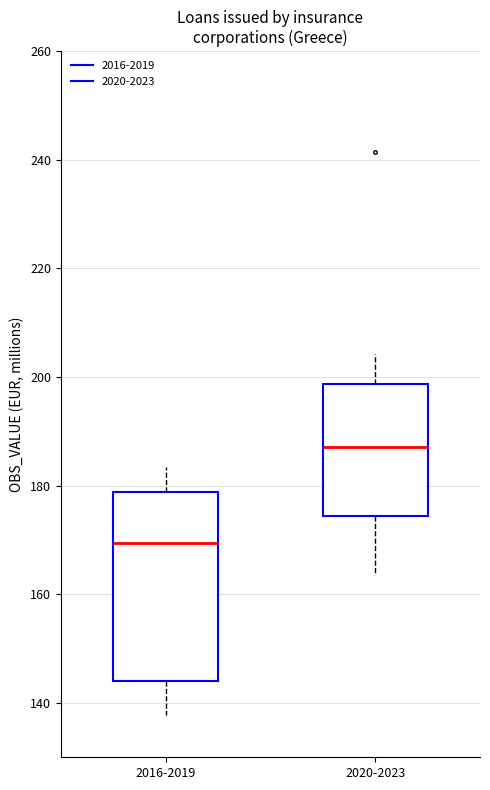

Which box has the highest median line?

2020-2023